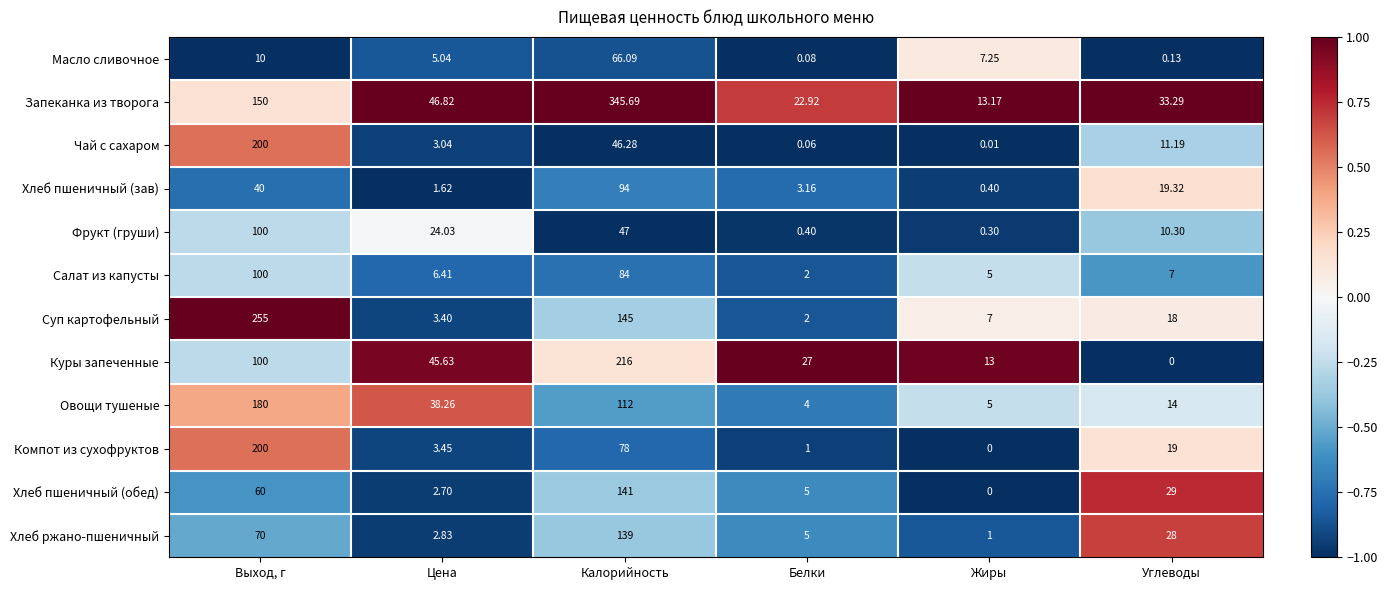

Which category has the highest value across all series?

Калорийность